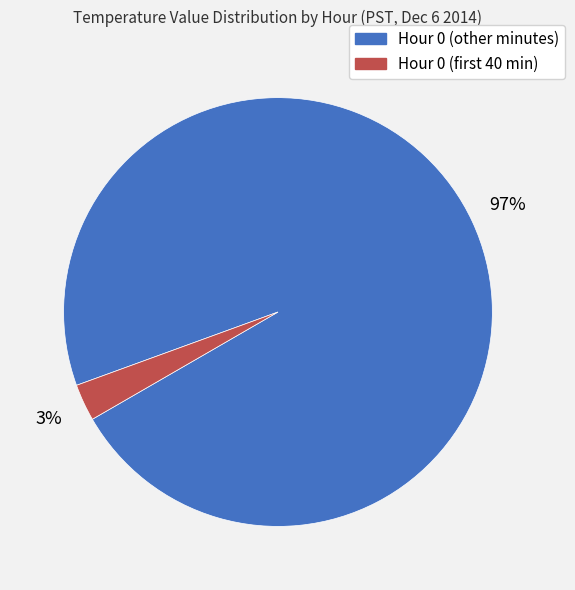

Does any single category account for the majority?

Yes